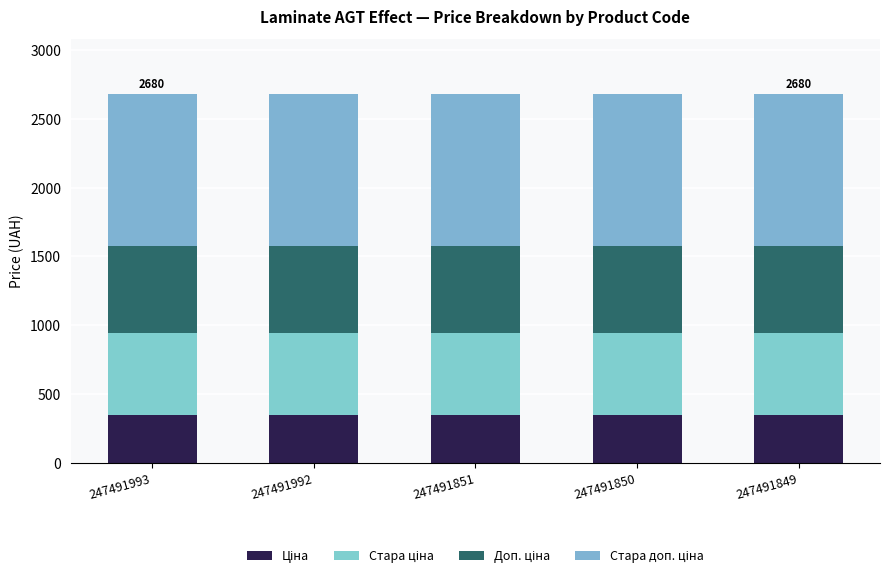

Which series has the largest total across all categories?

Стара доп. ціна